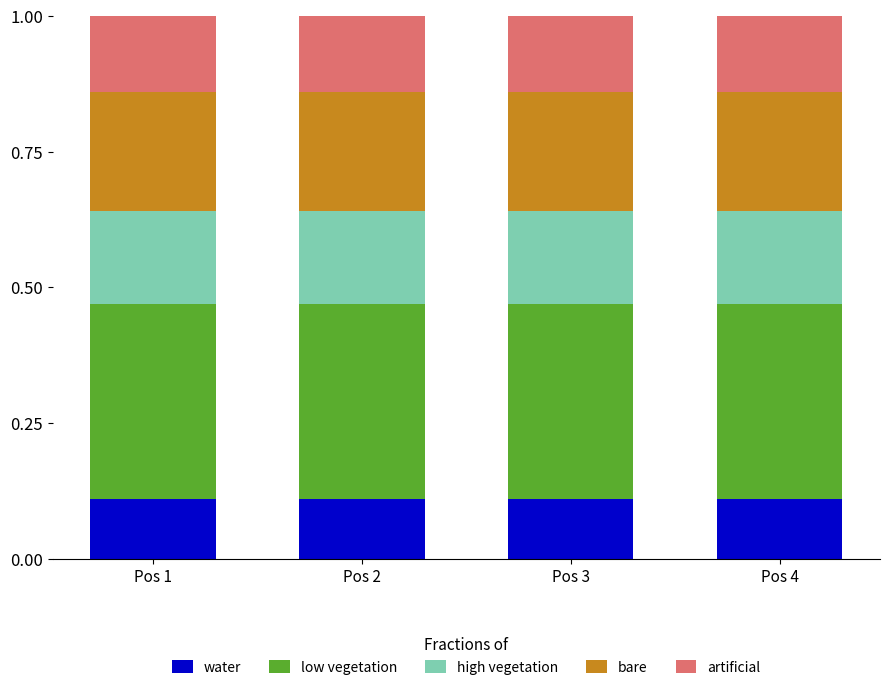

The water series shows 0.1 at Pos 2. True or false?

True